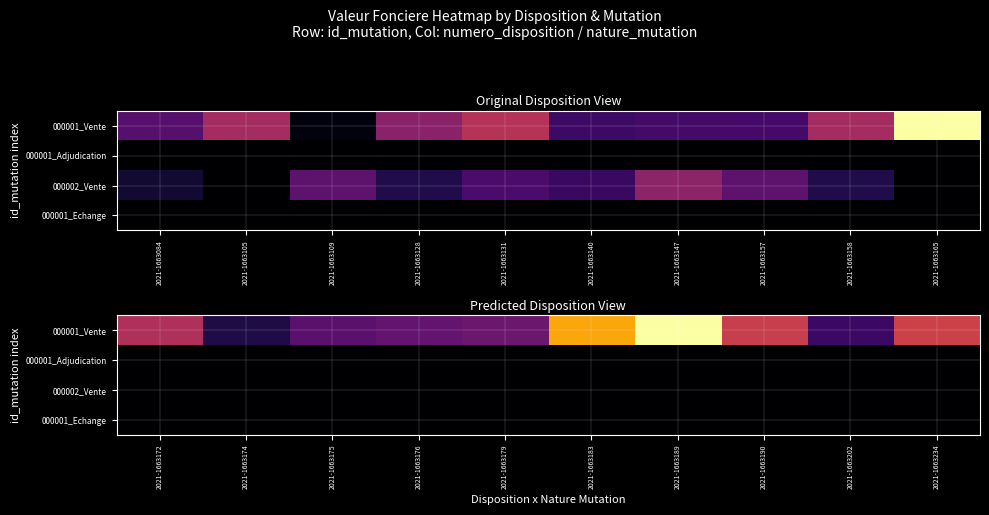

Count the number of categories in the chart.

10